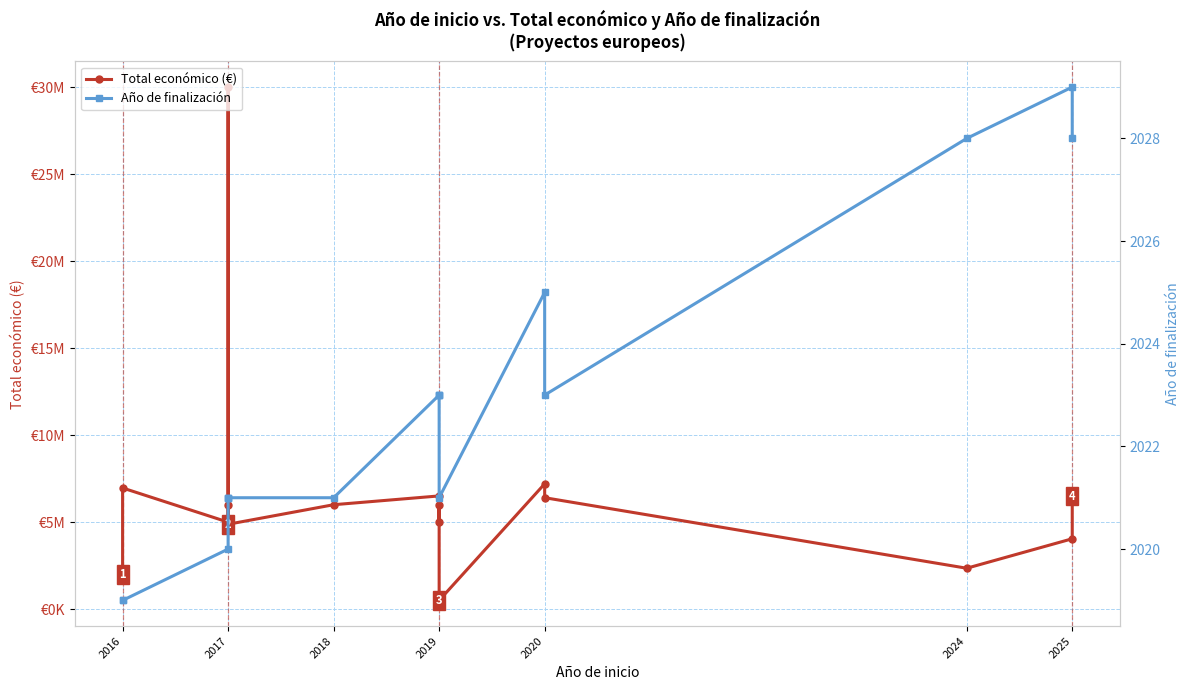

List the series in order of their overall mean, lowest first.

Año de finalización, Total económico (€)